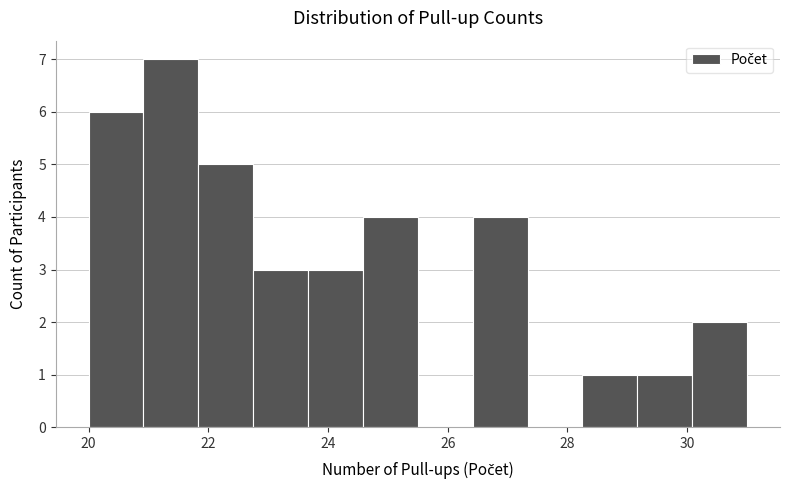

Reading left to right, transcribe this chart: for each bar, give the range it covers on the x-axis and its height. Neither the bar edges nor the heights are printed on the chart, so give them approximately, as read against the axes.

20.0 to 21.0: 6
21.0 to 21.8: 7
21.8 to 22.8: 5
22.8 to 23.6: 3
23.6 to 24.6: 3
24.6 to 25.6: 4
25.6 to 26.4: 0
26.4 to 27.4: 4
27.4 to 28.2: 0
28.2 to 29.2: 1
29.2 to 30.0: 1
30.0 to 31.0: 2